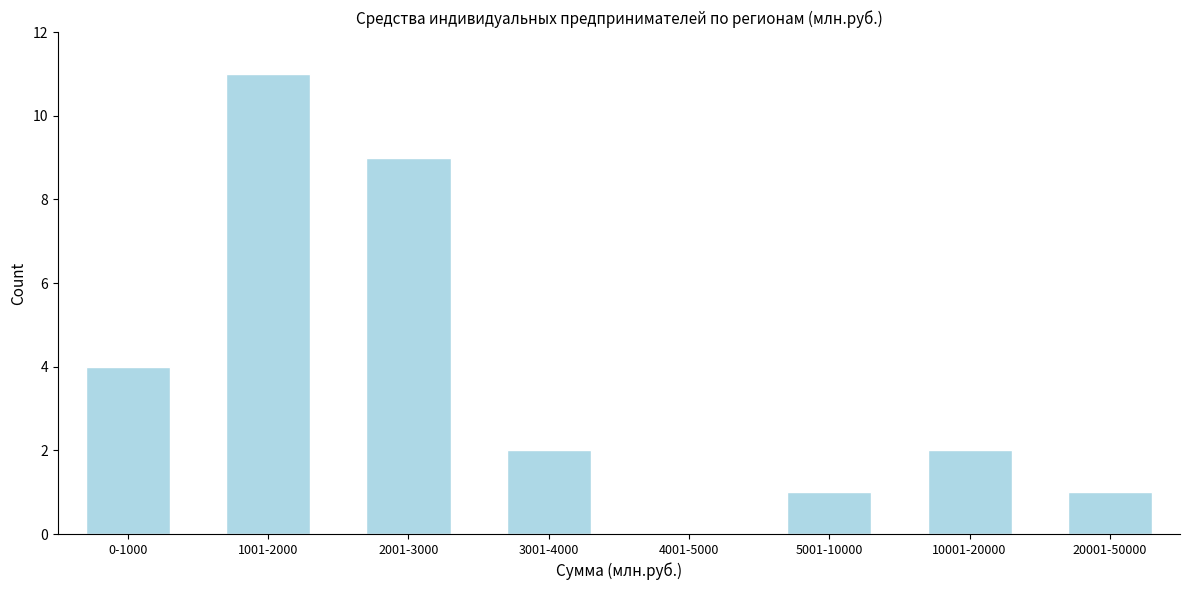

Reading right to left, transcribe all the data shown in this chart.

20001-50000=1	10001-20000=2	5001-10000=1	4001-5000=0	3001-4000=2	2001-3000=9	1001-2000=11	0-1000=4